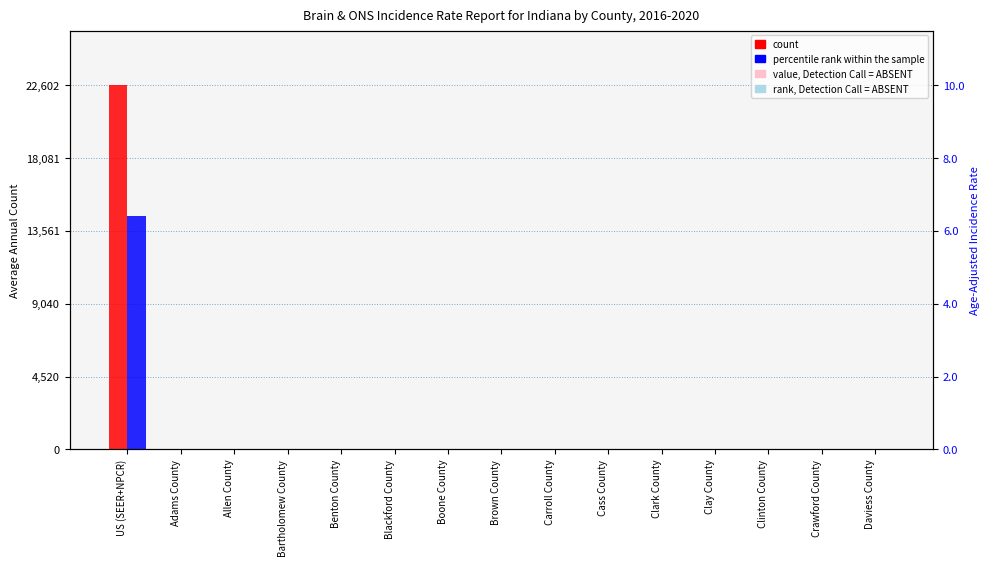

How many bars are there in total?

30